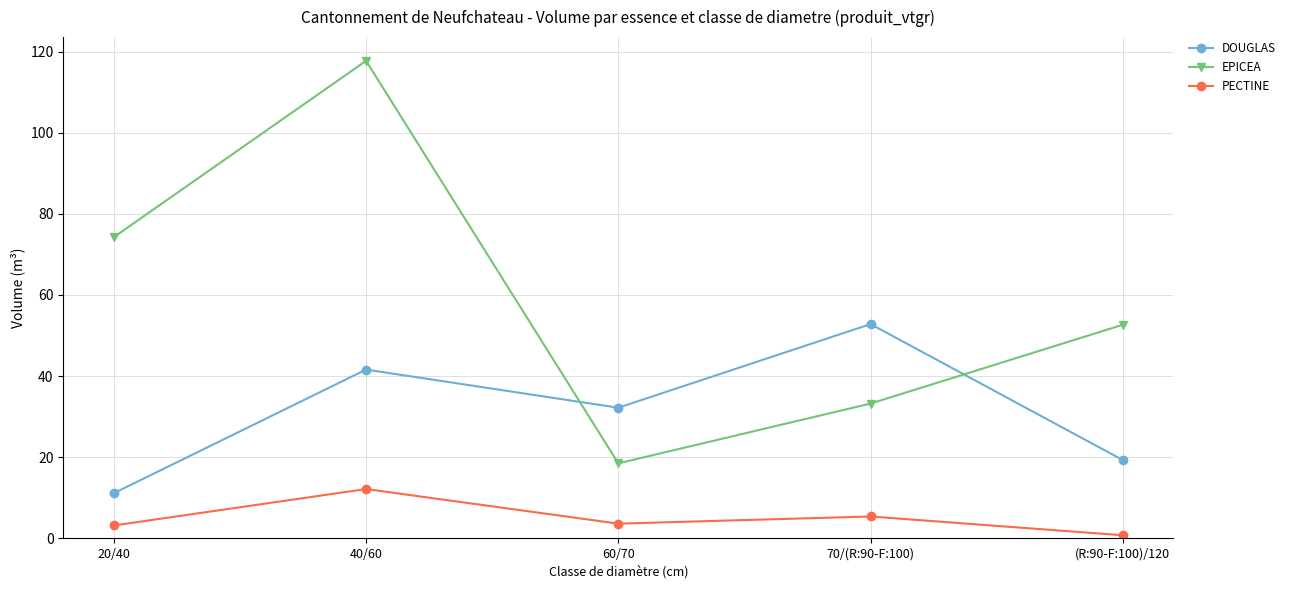

What is the minimum value for PECTINE?

0.7